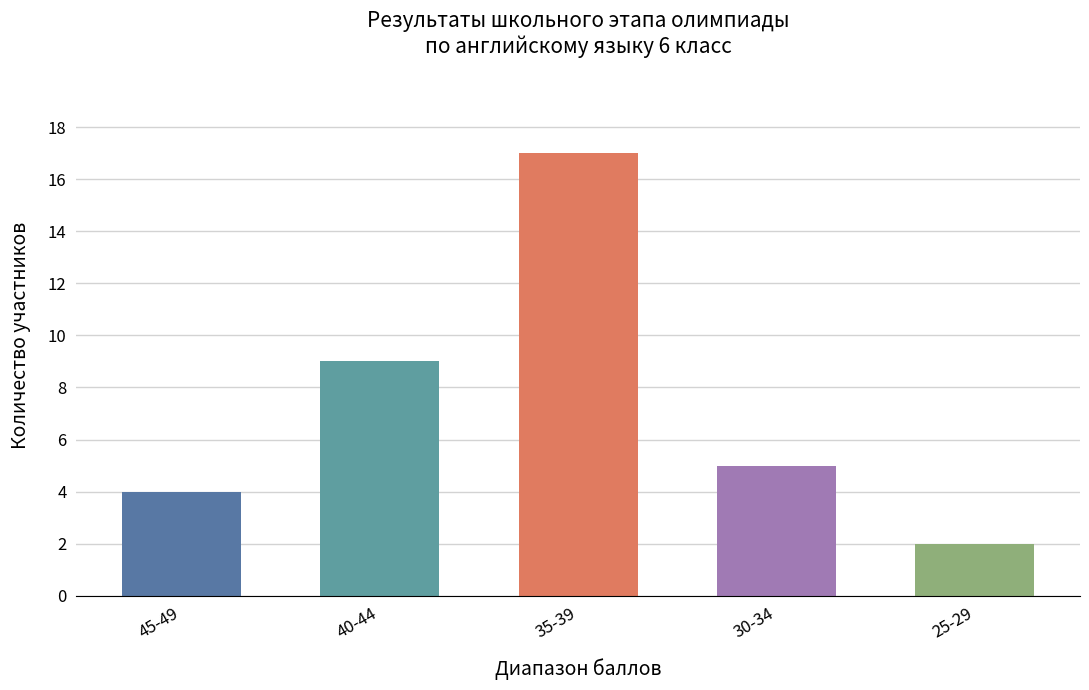

Which has a higher value, 45-49 or 25-29?

45-49